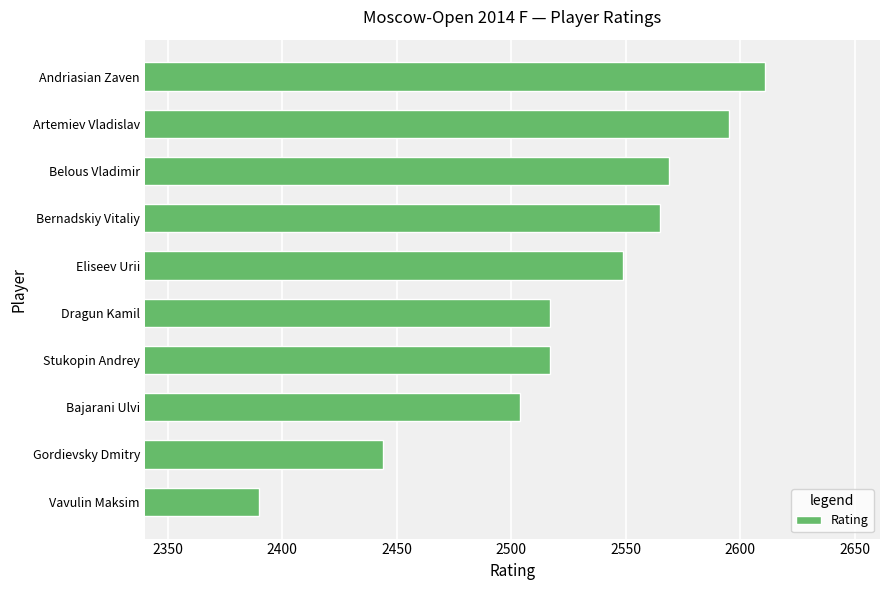

Between Stukopin Andrey and Eliseev Urii, which is larger?

Eliseev Urii